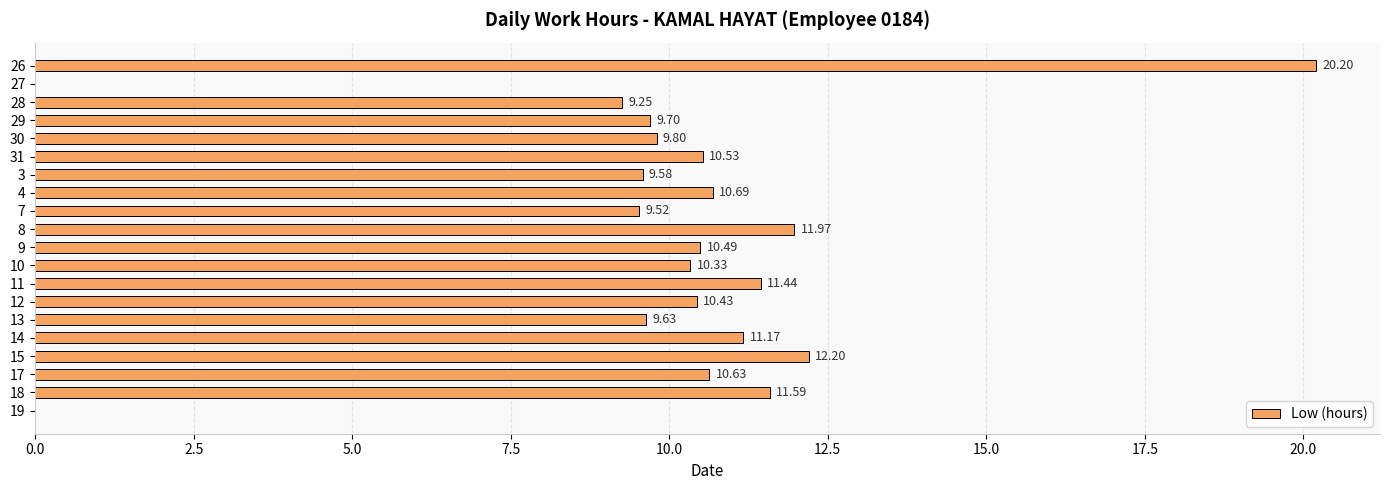

What is the sum of all values?

199.2